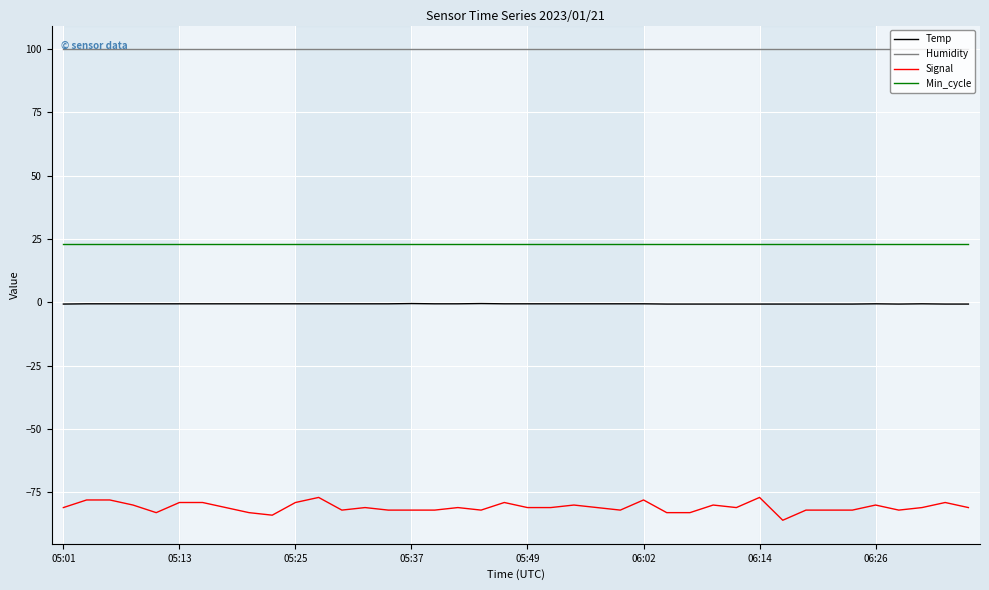

How many lines are shown in the chart?

4